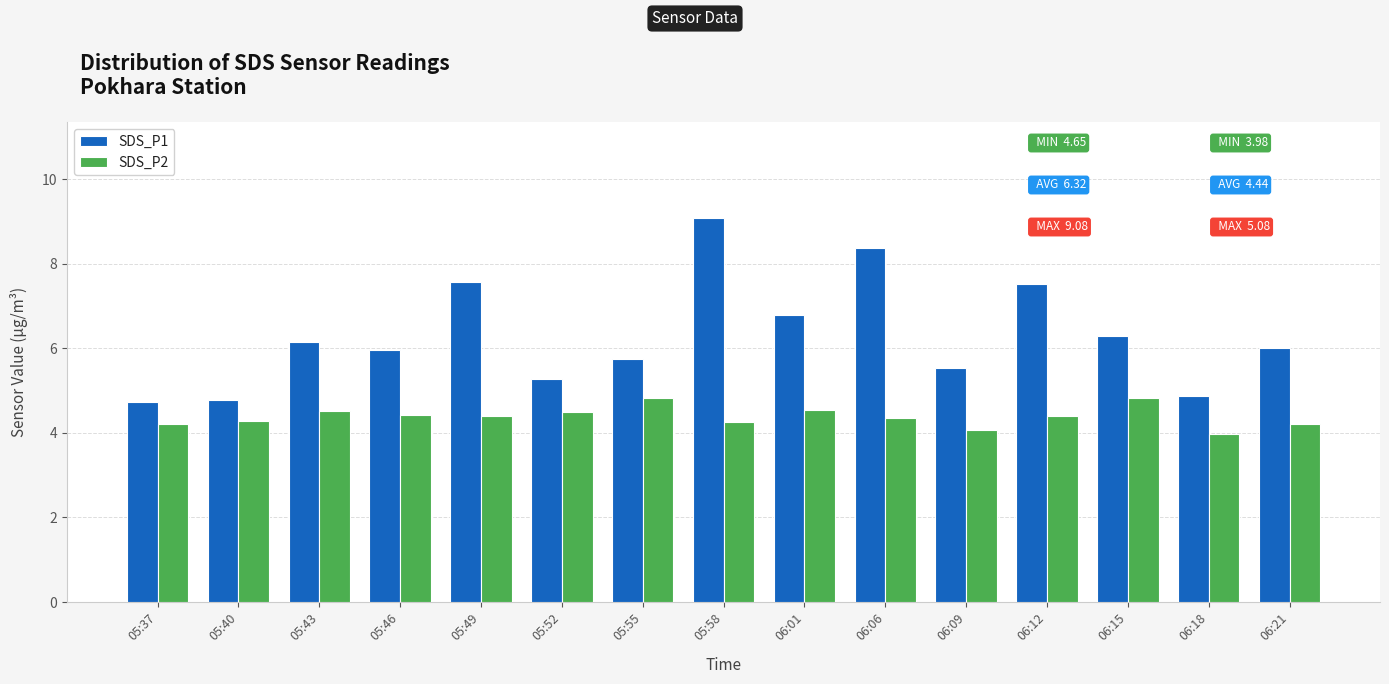

Is it true that SDS_P2 equals 5.9 at 06:01?

False